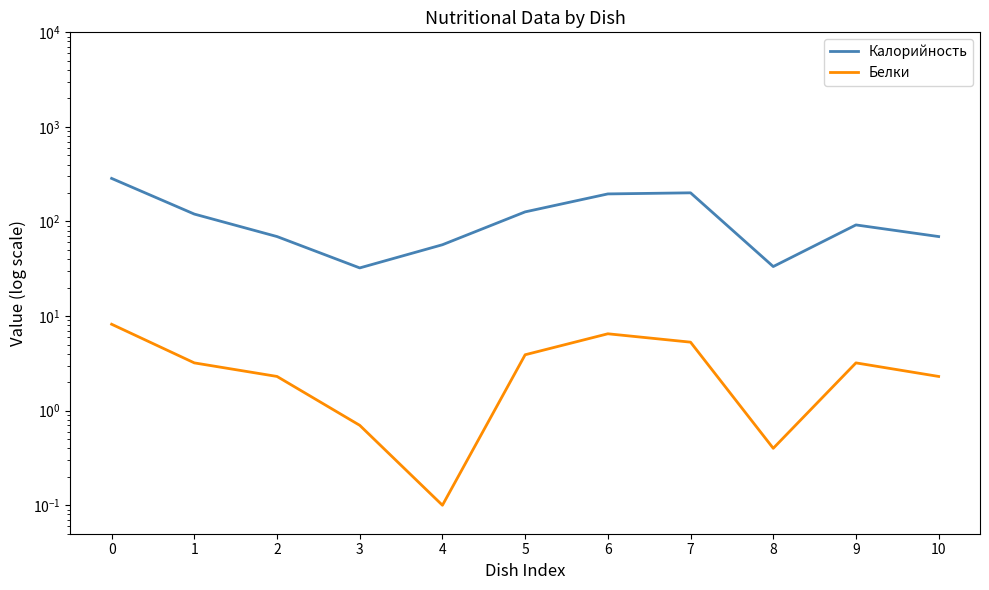

What are all the series names shown in the legend?

Калорийность, Белки